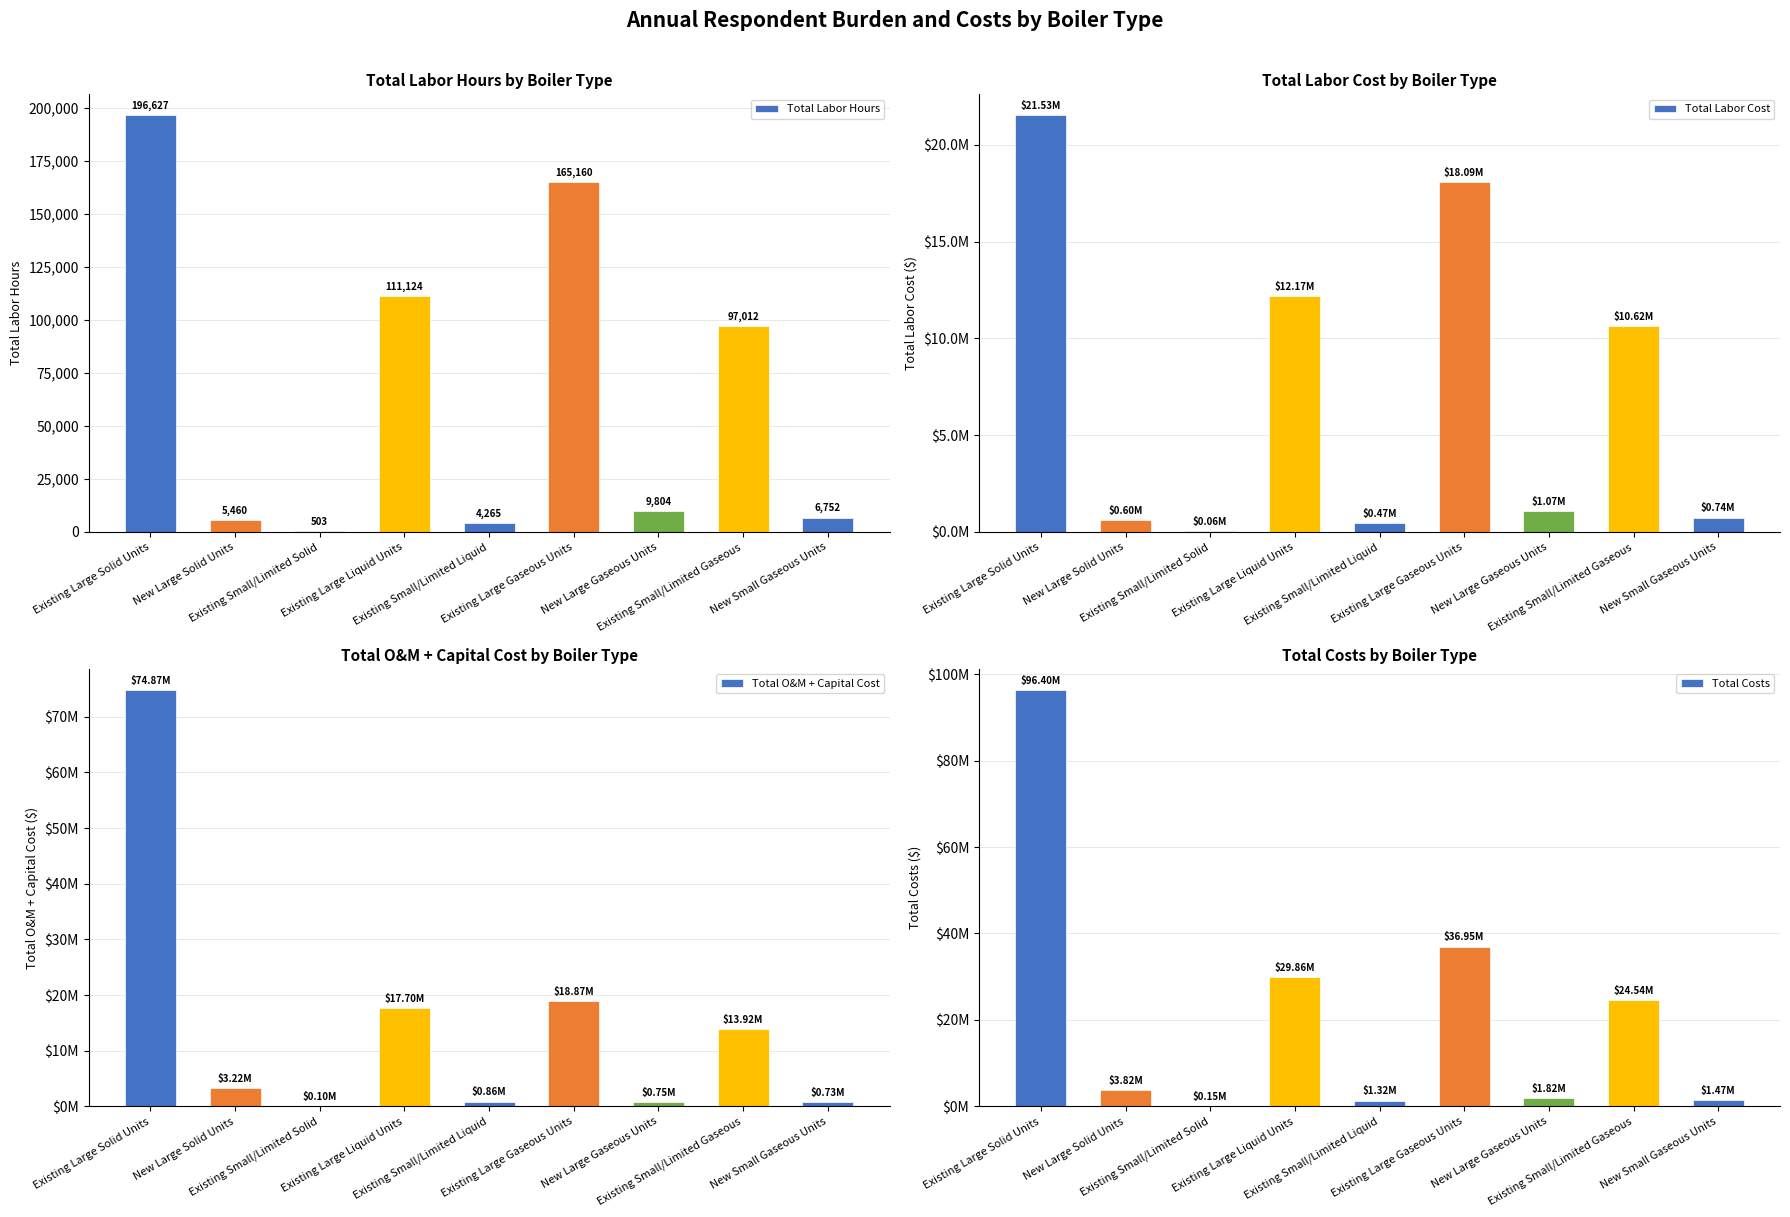

What is the label of the 1st bar from the right?

New Small Gaseous Units